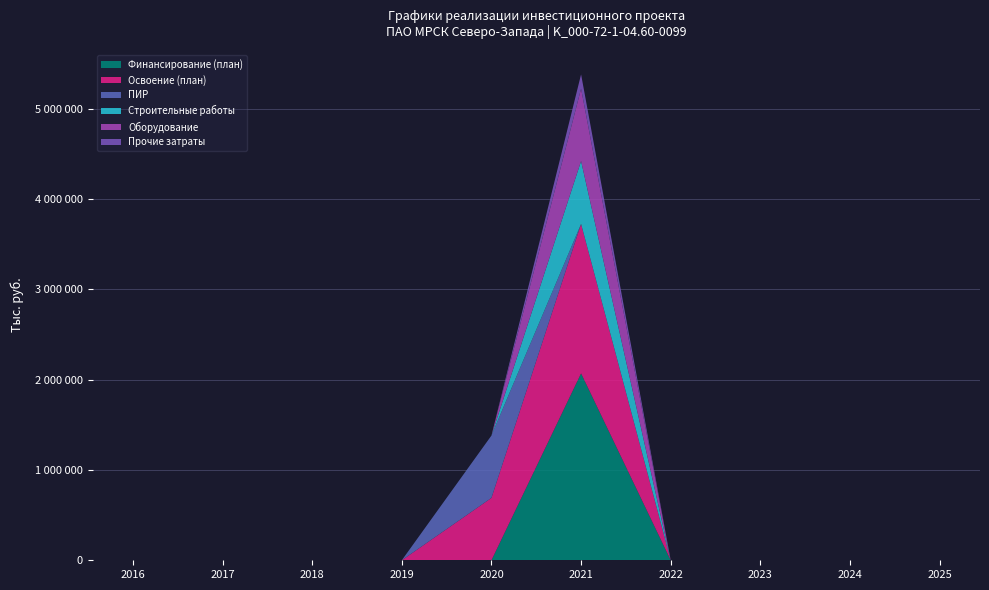

Reading left to right, list all the values displayed in this chart.

Финансирование (план): 2016=0.0	2017=0.0	2018=0.0	2019=0.0	2020=0.0	2021=2069167.6	2022=0.0	2023=0.0	2024=0.0	2025=0.0
Освоение (план): 2016=0.0	2017=0.0	2018=0.0	2019=0.0	2020=690435.3	2021=1655262.8	2022=0.0	2023=0.0	2024=0.0	2025=0.0
ПИР: 2016=0.0	2017=0.0	2018=0.0	2019=0.0	2020=690435.3	2021=0.0	2022=0.0	2023=0.0	2024=0.0	2025=0.0
Строительные работы: 2016=0.0	2017=0.0	2018=0.0	2019=0.0	2020=0.0	2021=696180.3	2022=0.0	2023=0.0	2024=0.0	2025=0.0
Оборудование: 2016=0.0	2017=0.0	2018=0.0	2019=0.0	2020=0.0	2021=801341.1	2022=0.0	2023=0.0	2024=0.0	2025=0.0
Прочие затраты: 2016=0.0	2017=0.0	2018=0.0	2019=0.0	2020=0.0	2021=157741.4	2022=0.0	2023=0.0	2024=0.0	2025=0.0